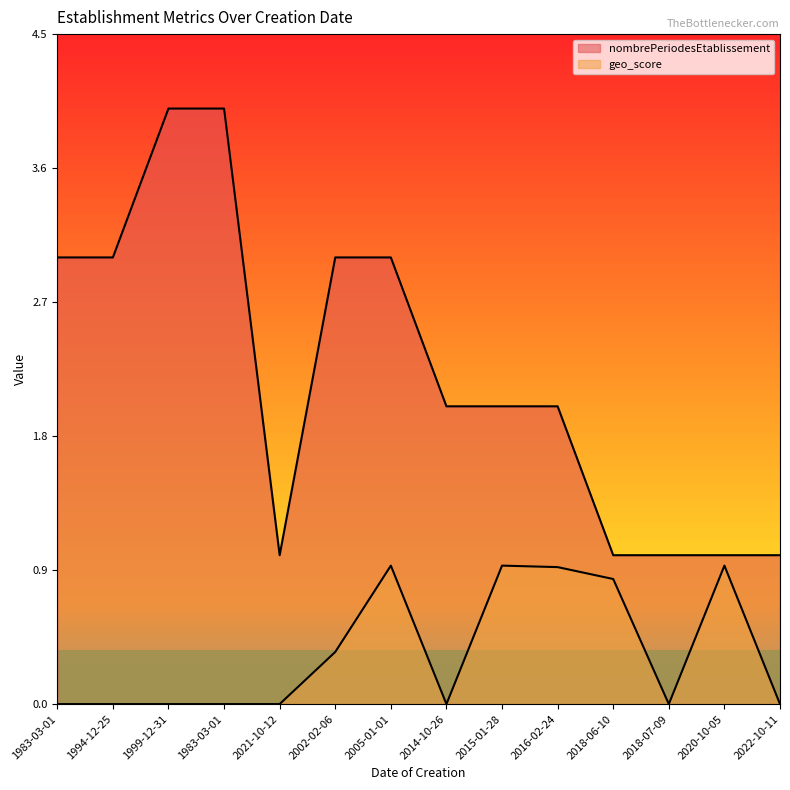

What is the label of the 14th point from the right?

1983-03-01